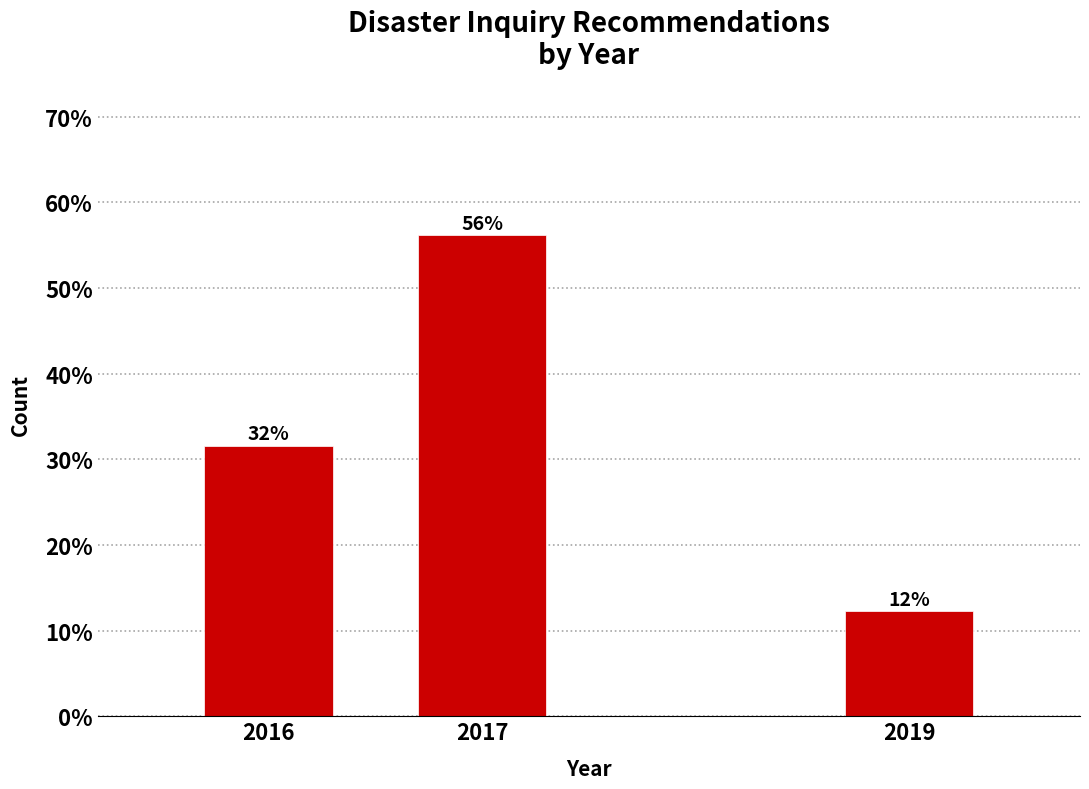

Are the bars horizontal?

No